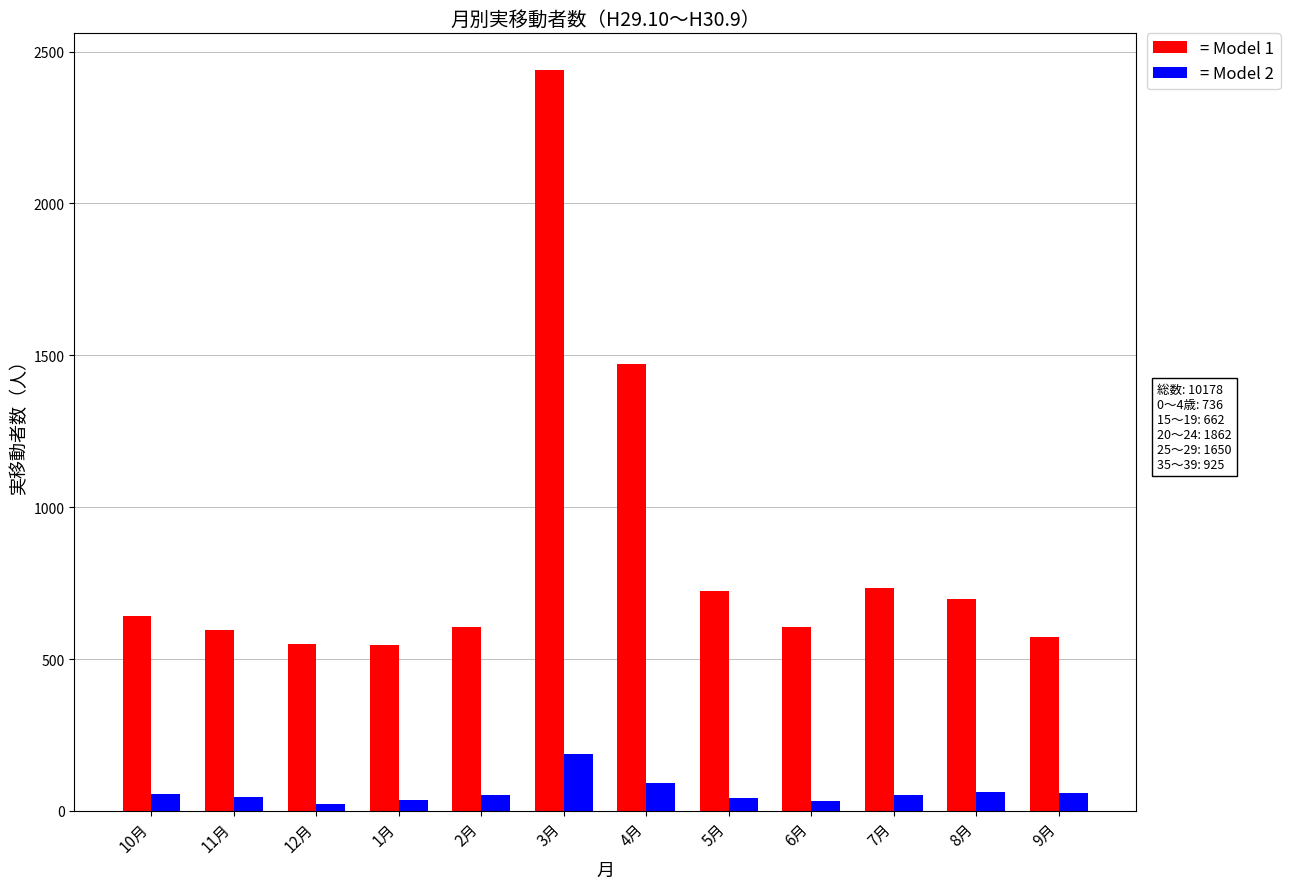

What is the value of the = Model 2 bar at the 4th from the left?

35